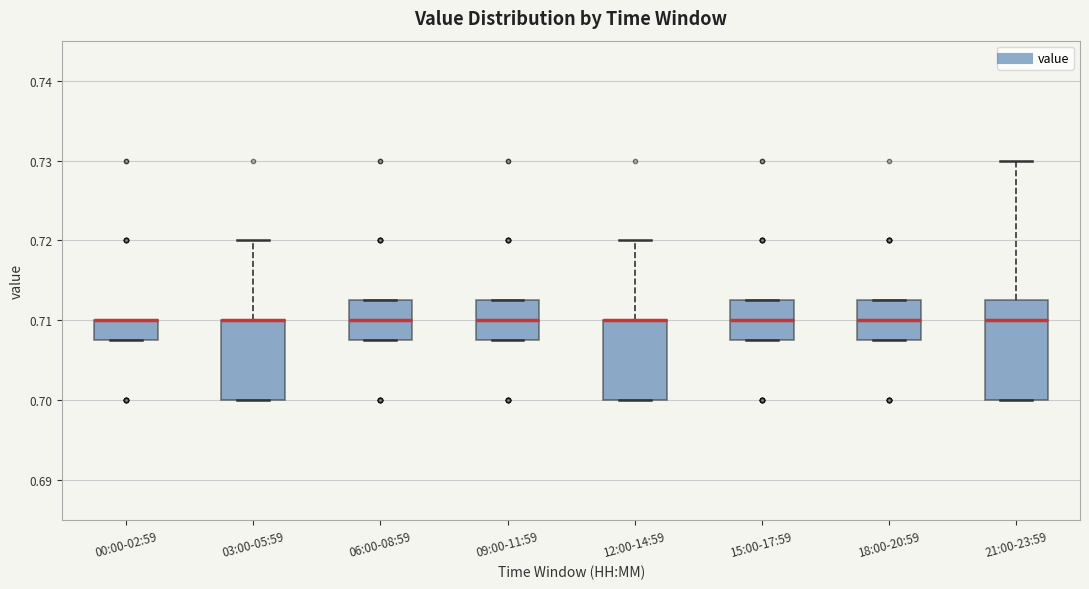

Reading left to right, read every box against the y-axis: the position of its median line, the range the box covers, and the ends of its whiskers. The values are not printed on the chart, so give them approximately, as read against the axis.

00:00-02:59: median 0.710 (drawn on the box's upper edge), box 0.708 to 0.710, whiskers 0.708 to 0.710
03:00-05:59: median 0.710 (drawn on the box's upper edge), box 0.700 to 0.710, whiskers 0.700 to 0.720
06:00-08:59: median 0.710, box 0.708 to 0.713, whiskers 0.708 to 0.713
09:00-11:59: median 0.710, box 0.708 to 0.713, whiskers 0.708 to 0.713
12:00-14:59: median 0.710 (drawn on the box's upper edge), box 0.700 to 0.710, whiskers 0.700 to 0.720
15:00-17:59: median 0.710, box 0.708 to 0.713, whiskers 0.708 to 0.713
18:00-20:59: median 0.710, box 0.708 to 0.713, whiskers 0.708 to 0.713
21:00-23:59: median 0.710, box 0.700 to 0.713, whiskers 0.700 to 0.730